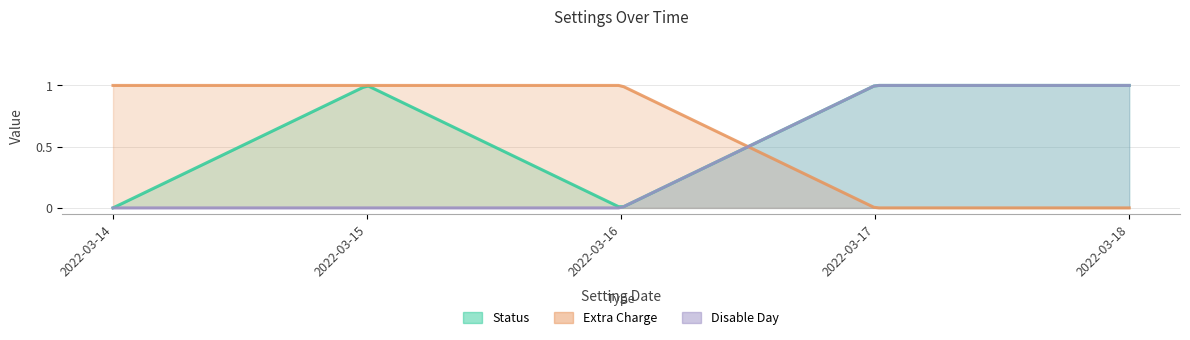

Which category has the lowest value in the Extra Charge series?

2022-03-17